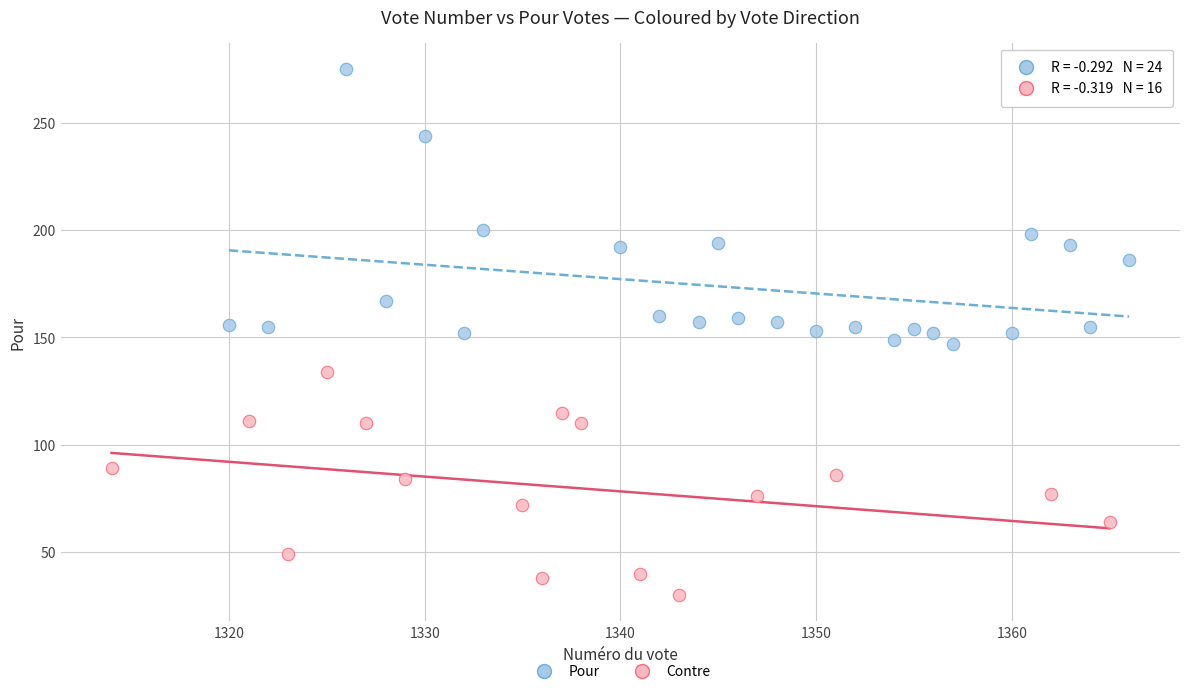

Which series has the widest spread of Y values?

Pour